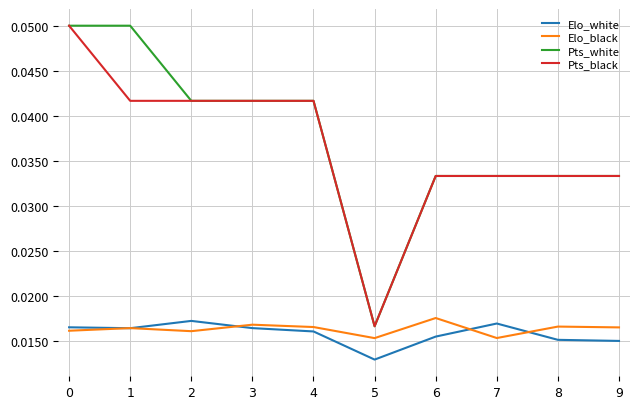

Is the value of Elo_black at 7 greater than the value of Pts_white at 9?

No